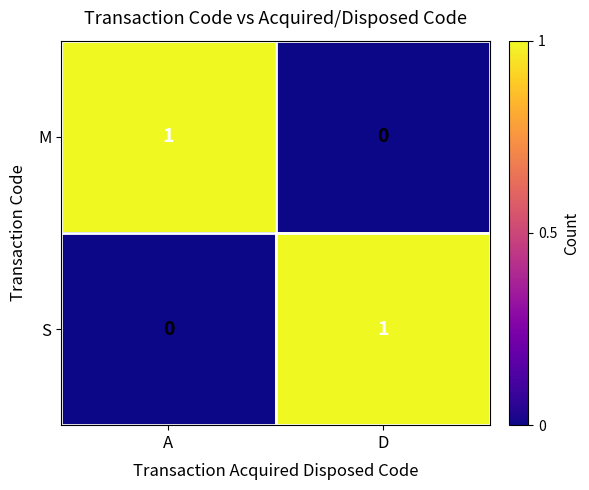

Is it true that M equals 2 at A?

False